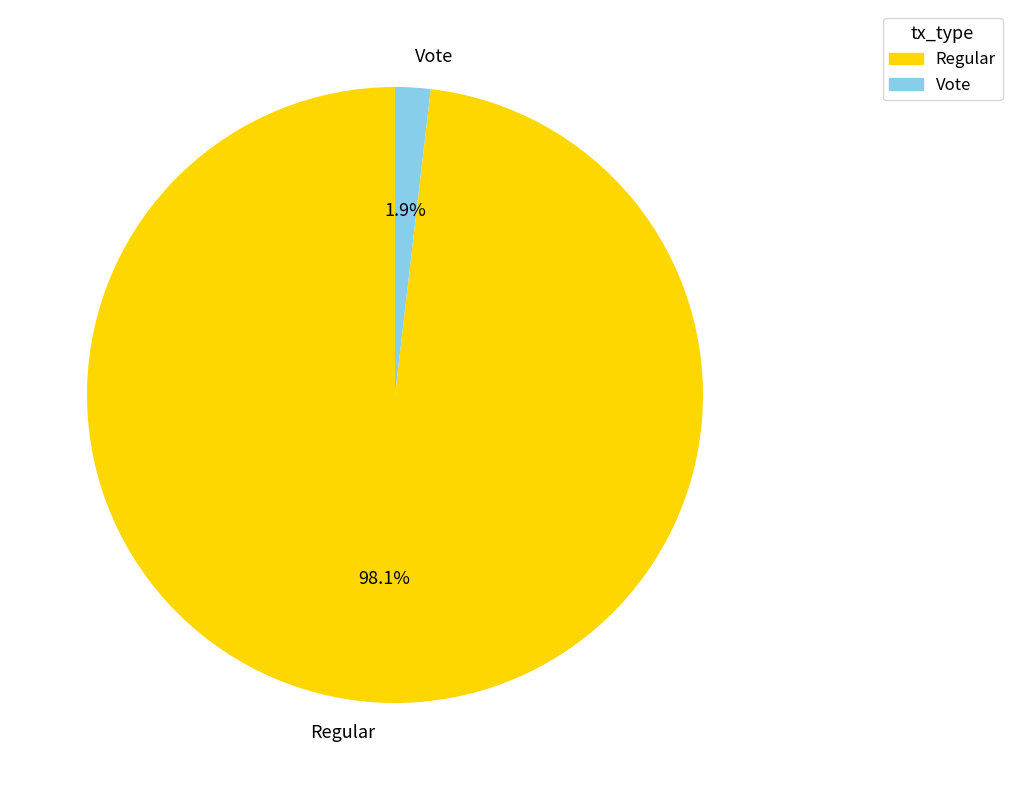

What is the largest slice in the pie chart?

Regular